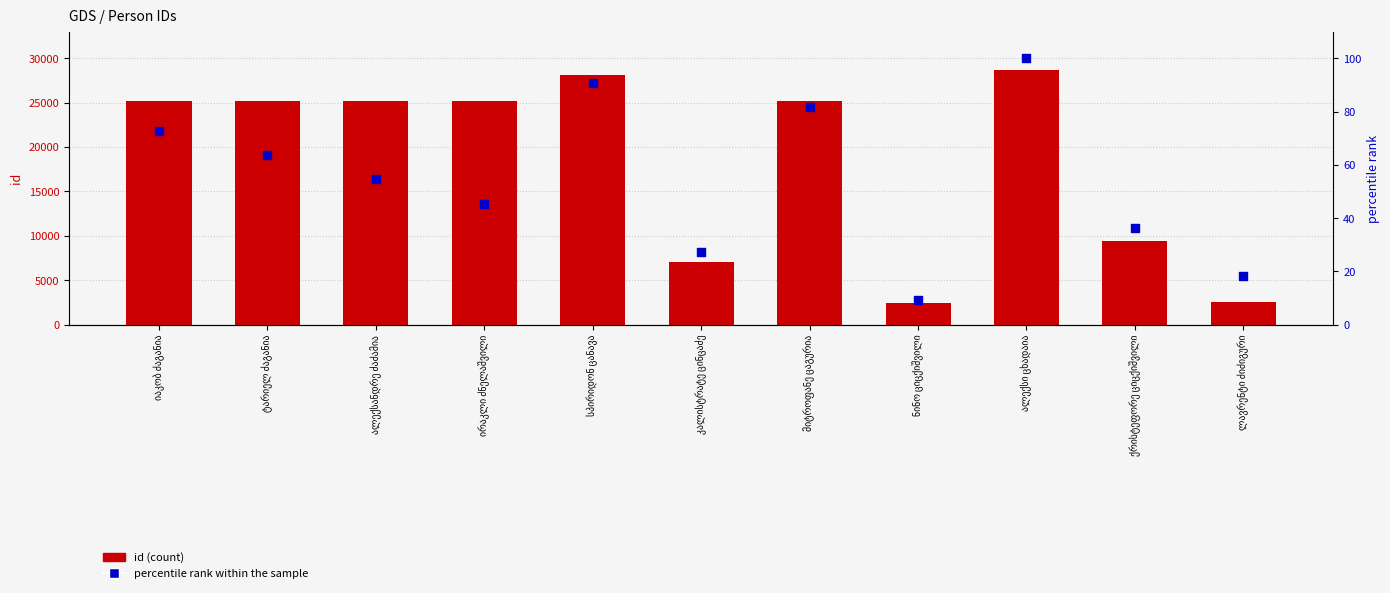

Which series has the largest Y range (max minus min)?

id